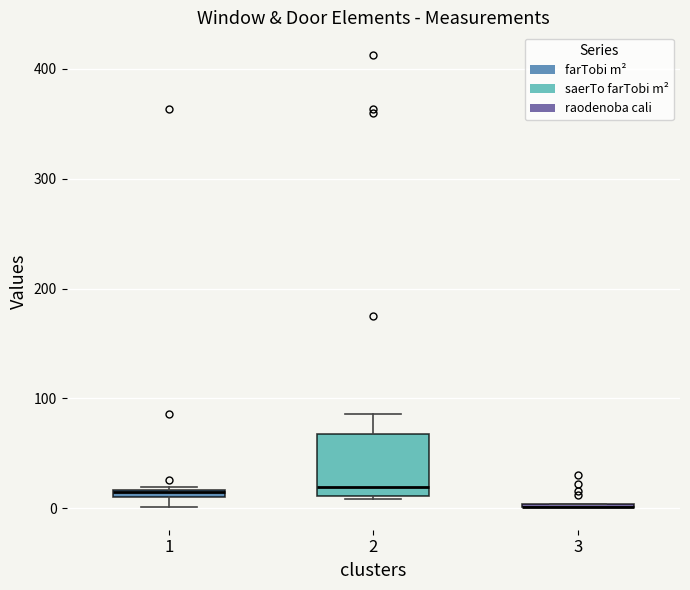

Where is the upper edge of the box at x = 2 on the y-axis? The values are not printed on the chart, so give them approximately, as read against the axis.

70